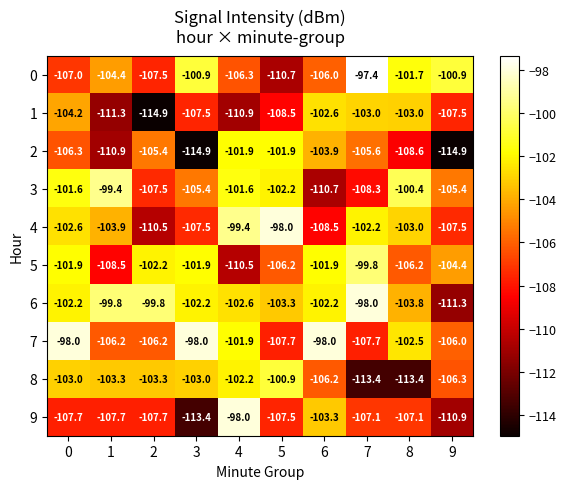

How many data points in 1 are above -107?

4